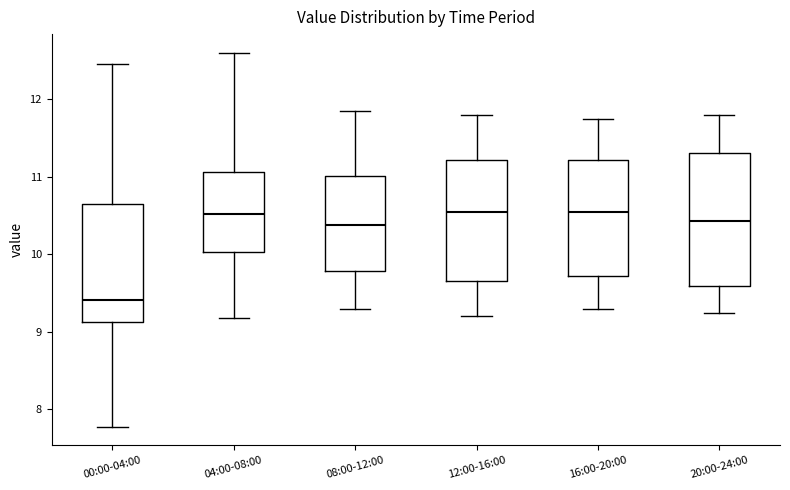

Which box is the tallest, from its lower edge to its upper edge?

20:00-24:00